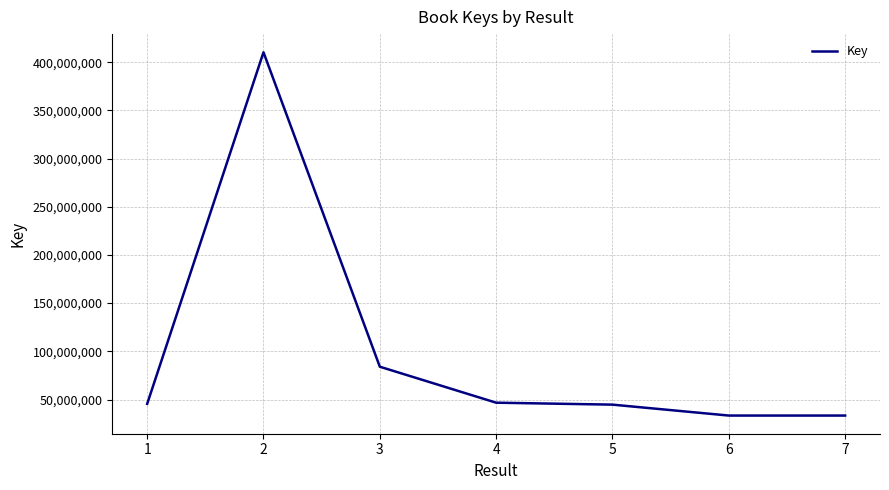

True or false: the data has more than 2 interior local peaks.

False